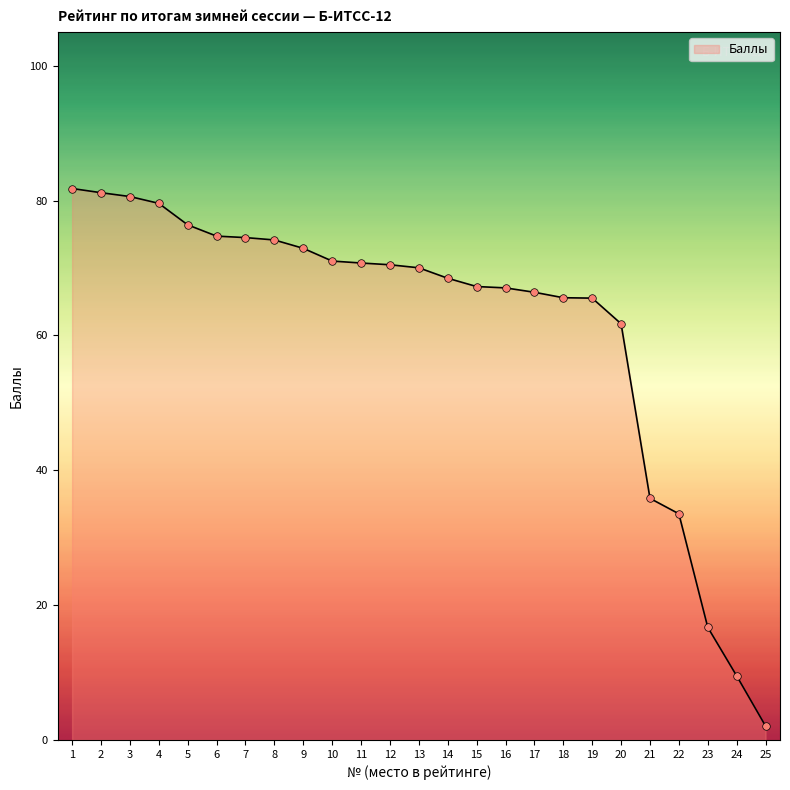

Approximately how many times larger is the value at 11 compared to 23?

4.2